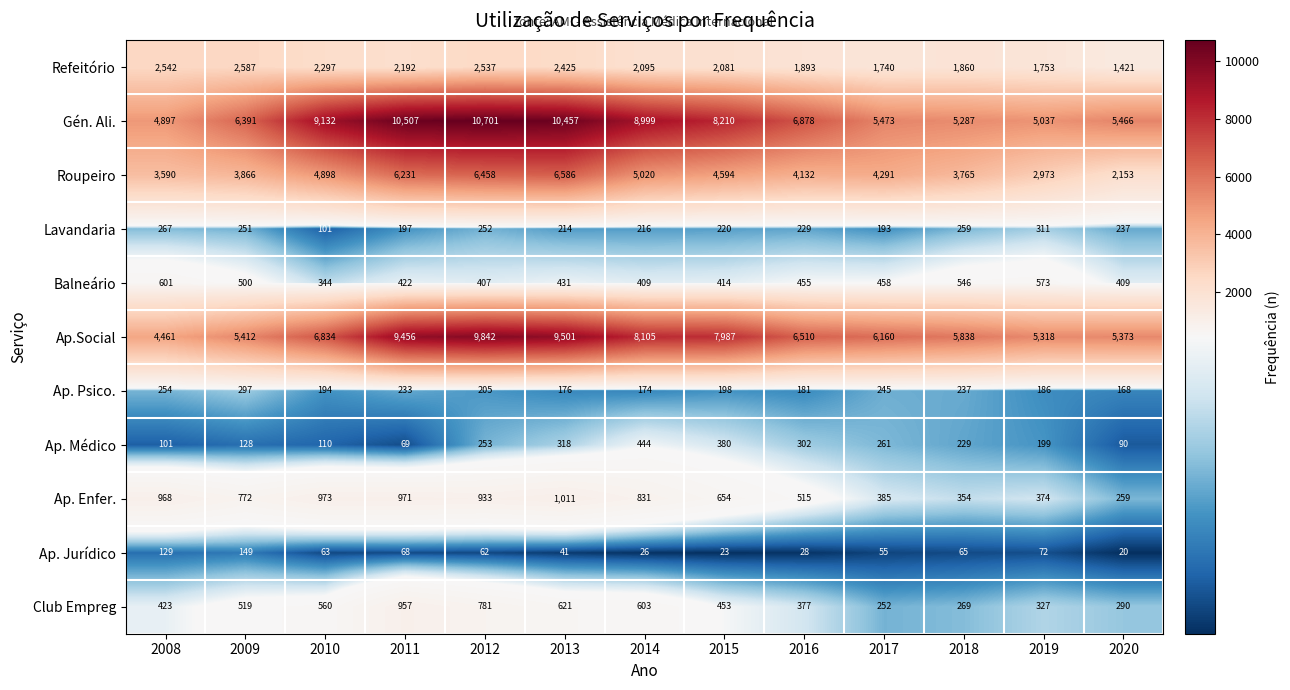

At which label does Club Empreg reach its peak?

2011